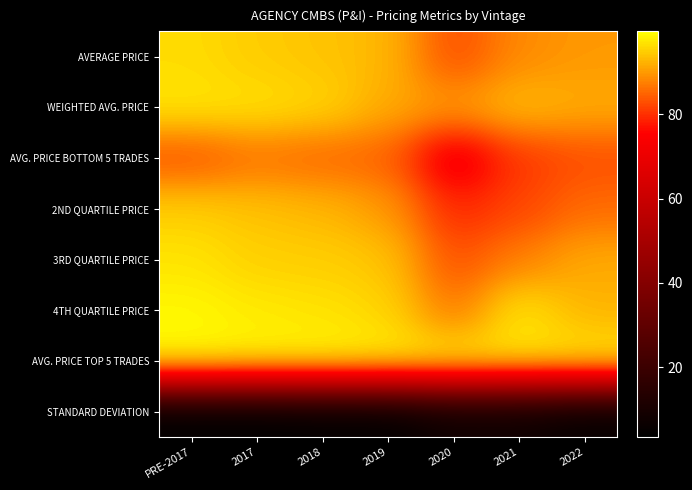

Reading left to right, extract all data points from this chart.

AVERAGE PRICE: PRE-2017=96.1	2017=94.6	2018=93.8	2019=92.7	2020=82.4	2021=88.4	2022=89.8
WEIGHTED AVG. PRICE: PRE-2017=97.1	2017=96.6	2018=95.5	2019=91.5	2020=89.9	2021=93.3	2022=91.6
AVG. PRICE BOTTOM 5 TRADES: PRE-2017=83.1	2017=86.1	2018=85.0	2019=84.7	2020=71.0	2021=80.5	2022=82.7
2ND QUARTILE PRICE: PRE-2017=94.9	2017=93.6	2018=92.6	2019=89.9	2020=79.0	2021=81.9	2022=85.5
3RD QUARTILE PRICE: PRE-2017=96.9	2017=95.0	2018=94.8	2019=93.9	2020=82.7	2021=87.3	2022=91.4
4TH QUARTILE PRICE: PRE-2017=98.7	2017=97.4	2018=96.7	2019=95.4	2020=86.4	2021=97.1	2022=92.2
AVG. PRICE TOP 5 TRADES: PRE-2017=99.6	2017=99.2	2018=99.3	2019=98.8	2020=98.7	2021=97.7	2022=98.1
STANDARD DEVIATION: PRE-2017=3.6	2017=3.5	2018=4.1	2019=4.2	2020=7.5	2021=7.3	2022=5.0